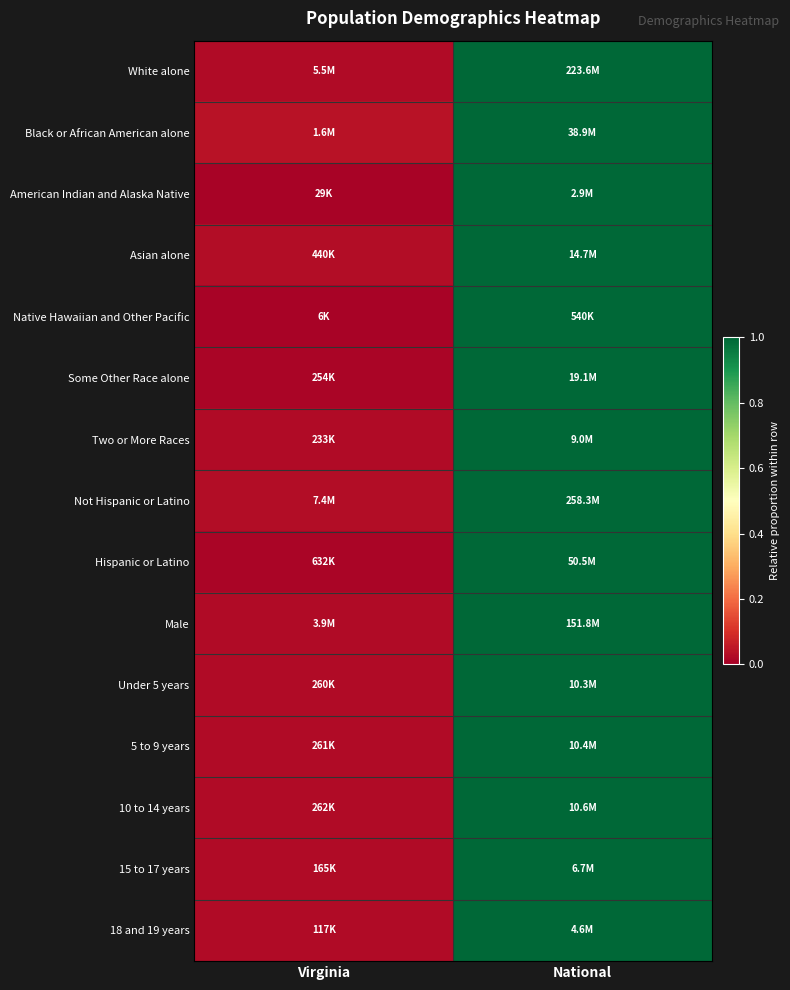

At how many categories does at least one series exceed 0?

2